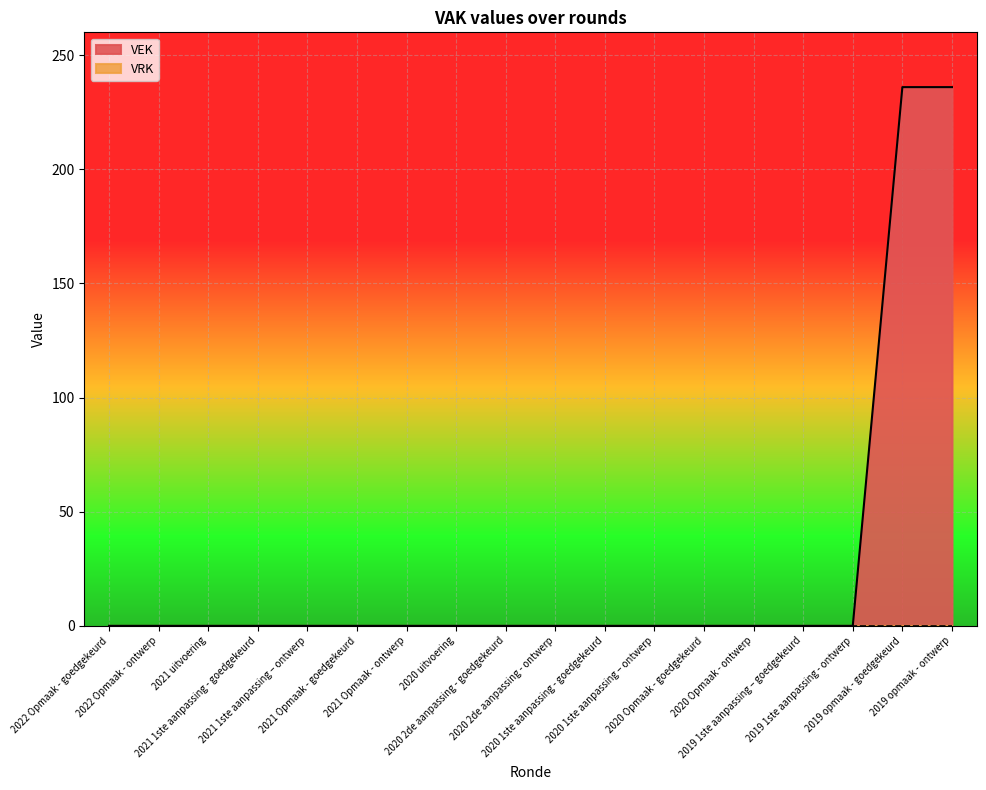

Reading right to left, extract all data points from this chart.

236	236	0	0	0	0	0	0	0	0	0	0	0	0	0	0	0	0